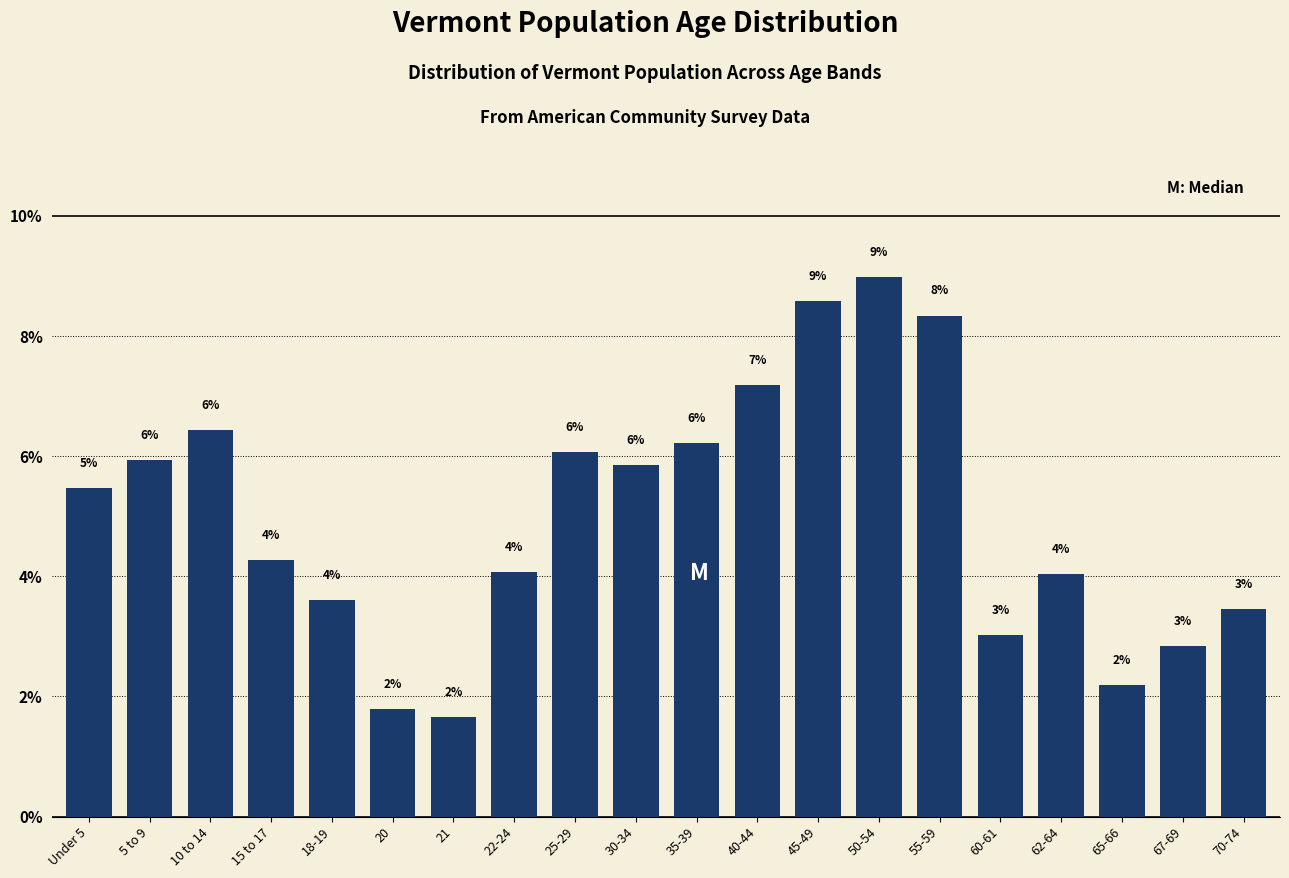

How many bars are there in total?

20